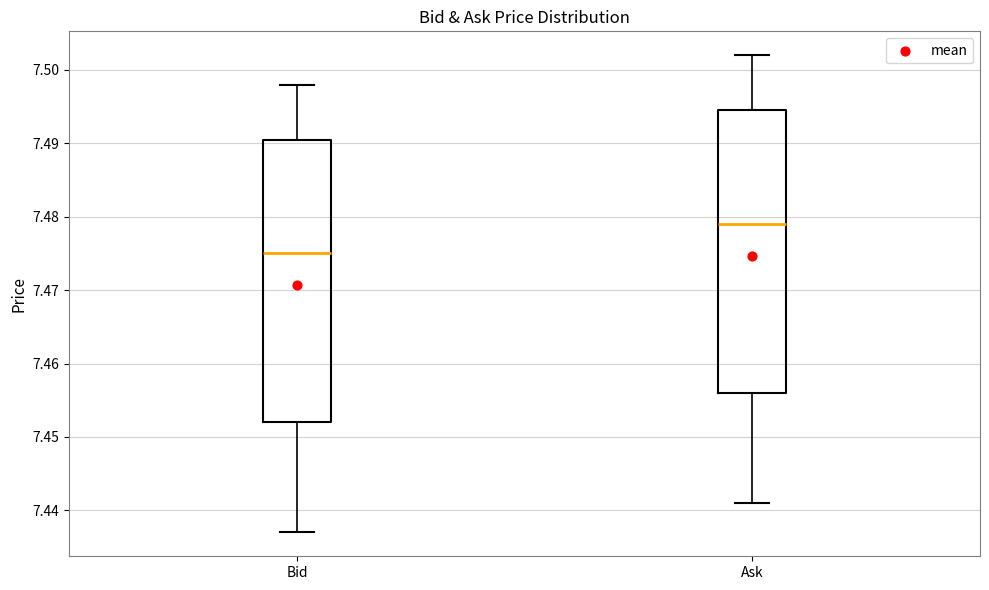

Reading left to right, read every box against the y-axis: the position of its median line, the range the box covers, and the ends of its whiskers. The values are not printed on the chart, so give them approximately, as read against the axis.

Bid: median 7.475, box 7.452 to 7.491, whiskers 7.437 to 7.498
Ask: median 7.479, box 7.456 to 7.495, whiskers 7.441 to 7.502